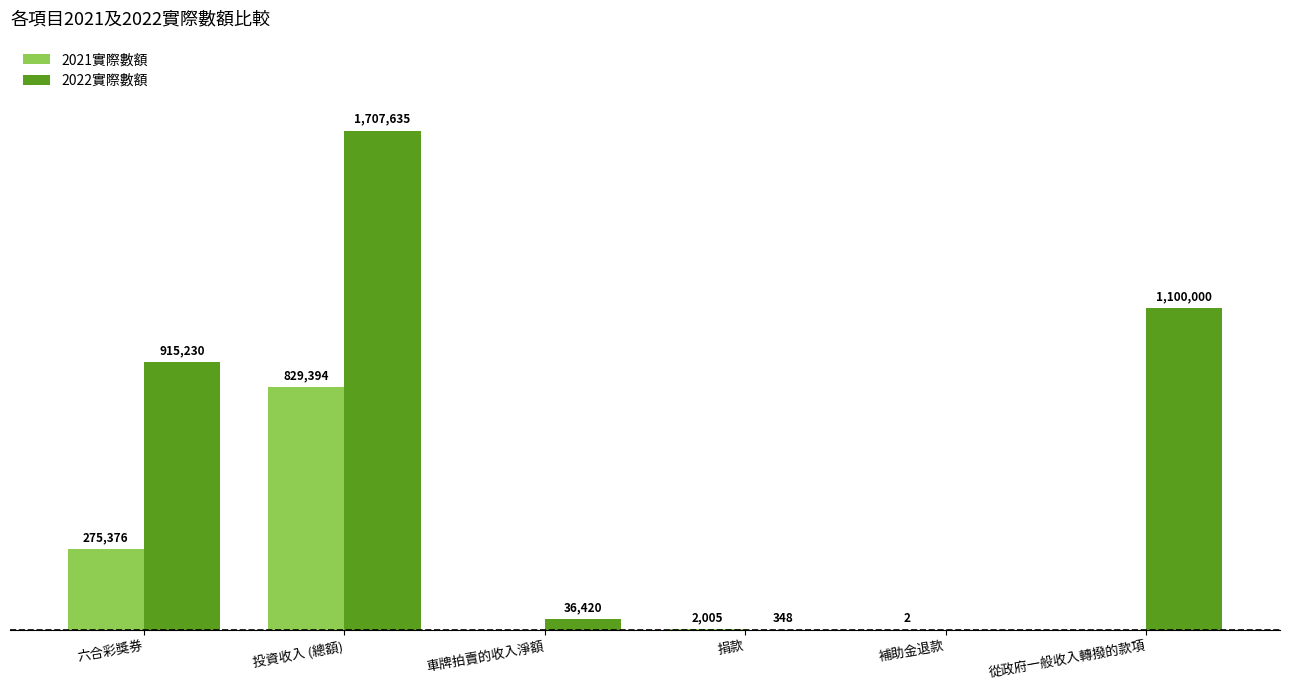

Which series has the largest total across all categories?

2022實際數額